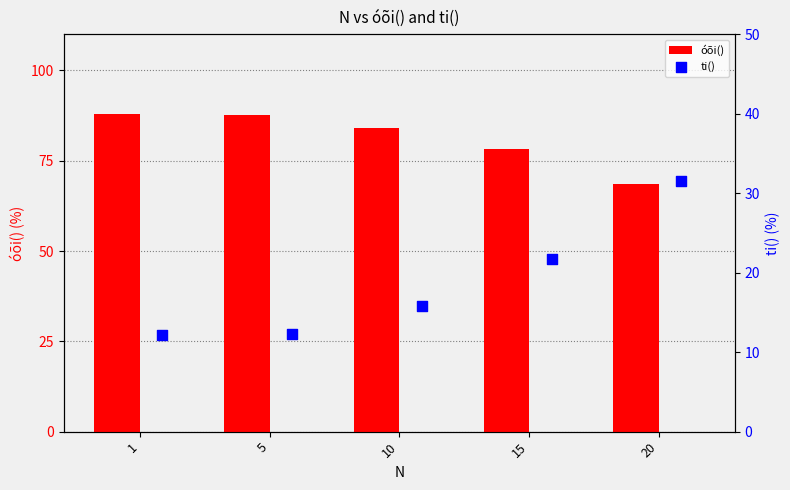

What is the difference between the maximum and minimum values in the óõi() series?

19.4